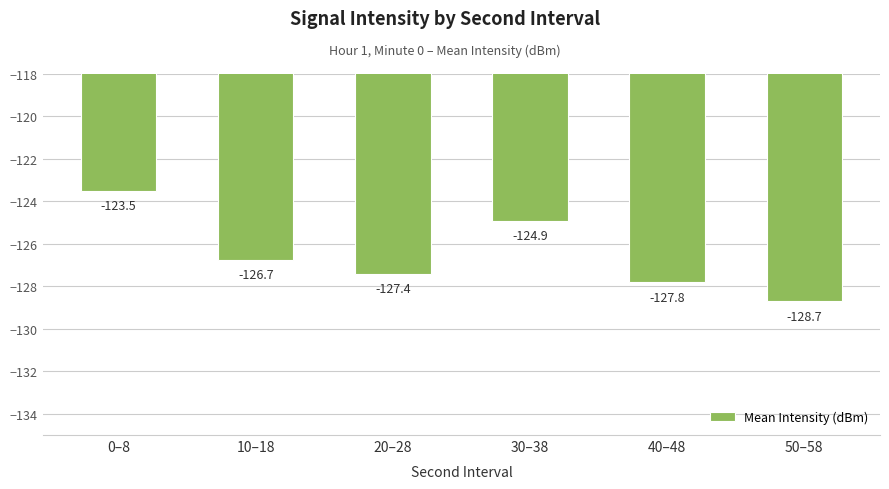

Rank the categories by value from lowest to highest.

50–58, 40–48, 20–28, 10–18, 30–38, 0–8